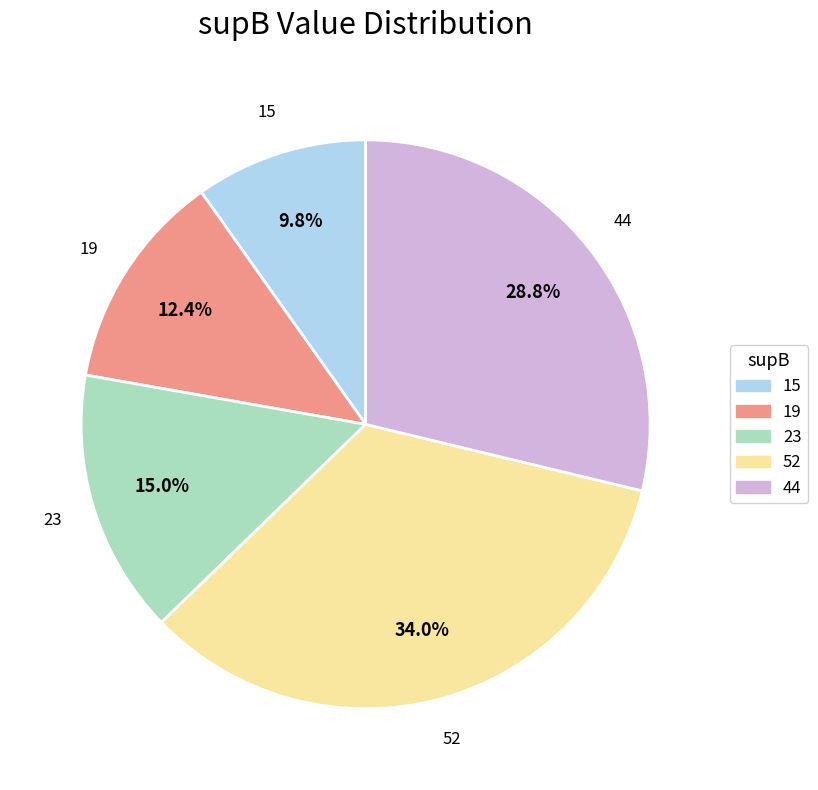

Which category has the smallest portion of the pie?

15